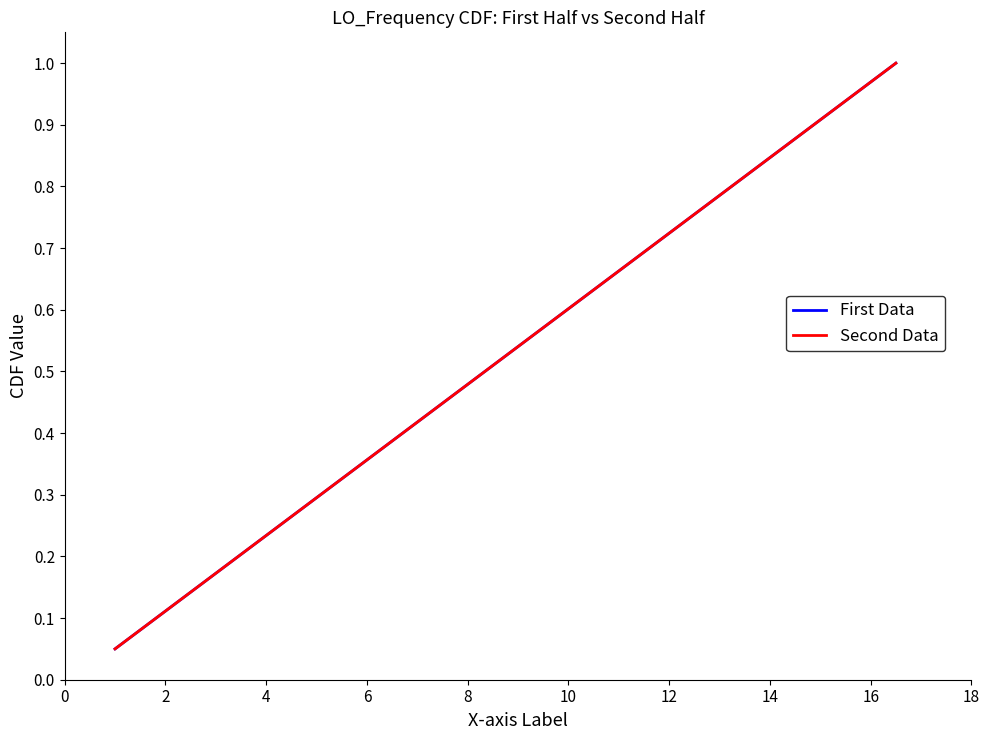

What is the label of the 15th point from the left?

14